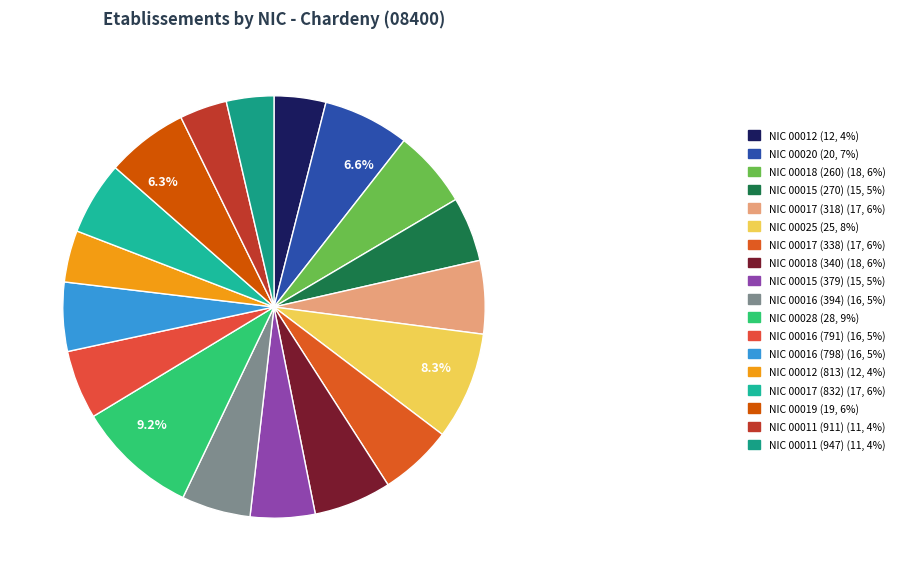

How many slices are in this pie chart?

18